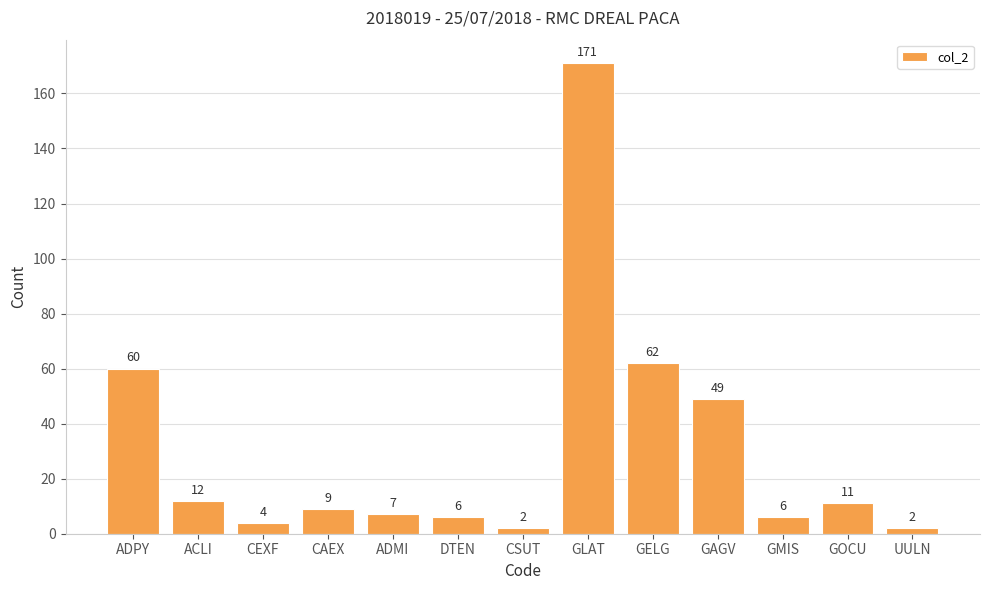

What is the smallest value displayed?

2